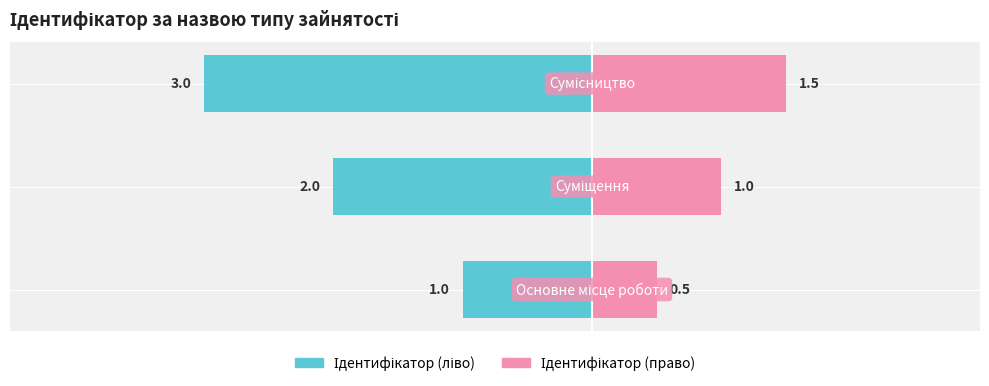

Reading left to right, extract all data points from this chart.

Ідентифікатор (ліво): 0=-1.0	1=-2.0	2=-3.0
Ідентифікатор (право): 0=0.5	1=1.0	2=1.5